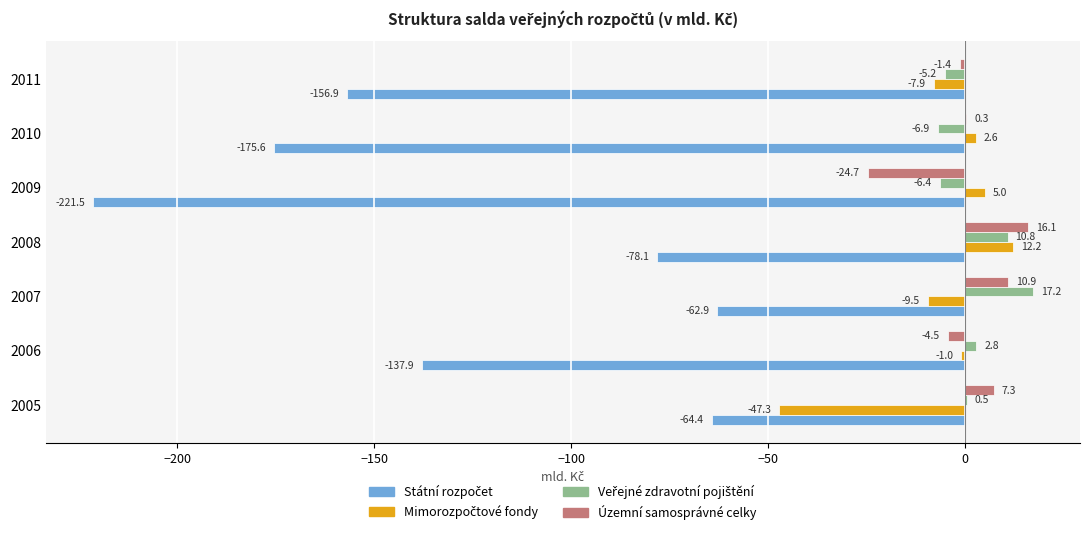

At which category is the sum across all series the highest?

2008